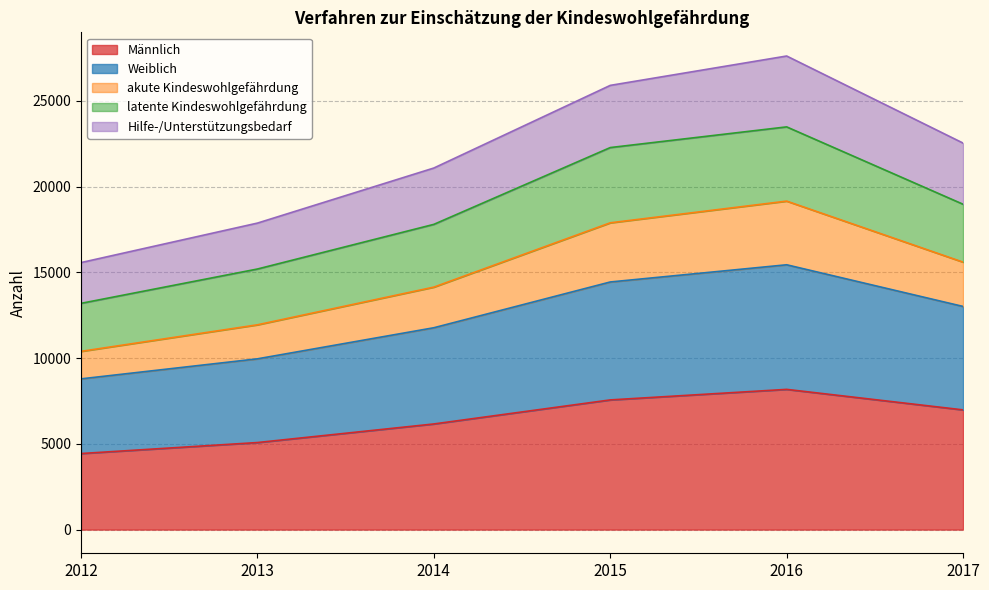

What is the highest value of the Männlich series?

8178